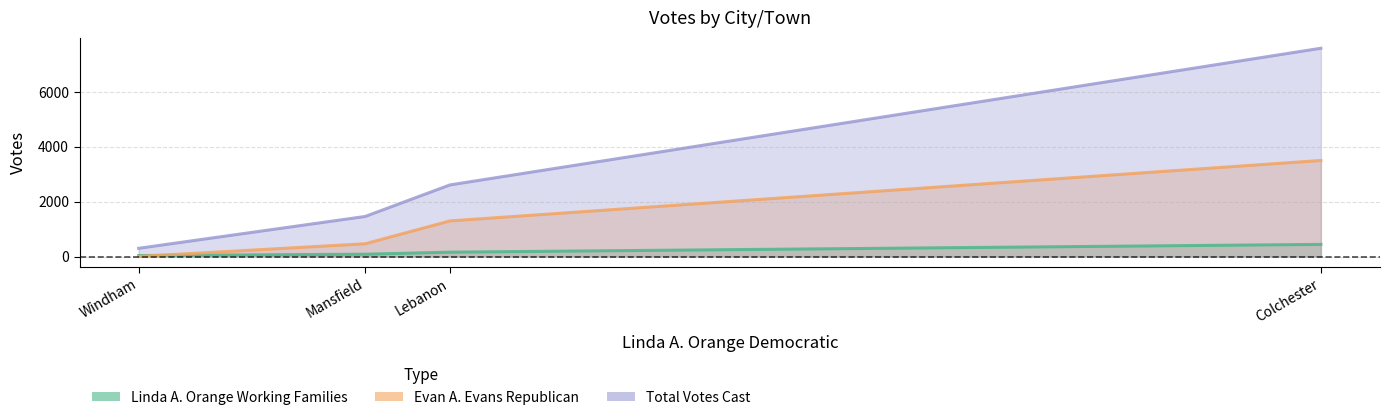

List the series in order of their peak value, highest first.

Total Votes Cast, Evan A. Evans Republican, Linda A. Orange Working Families